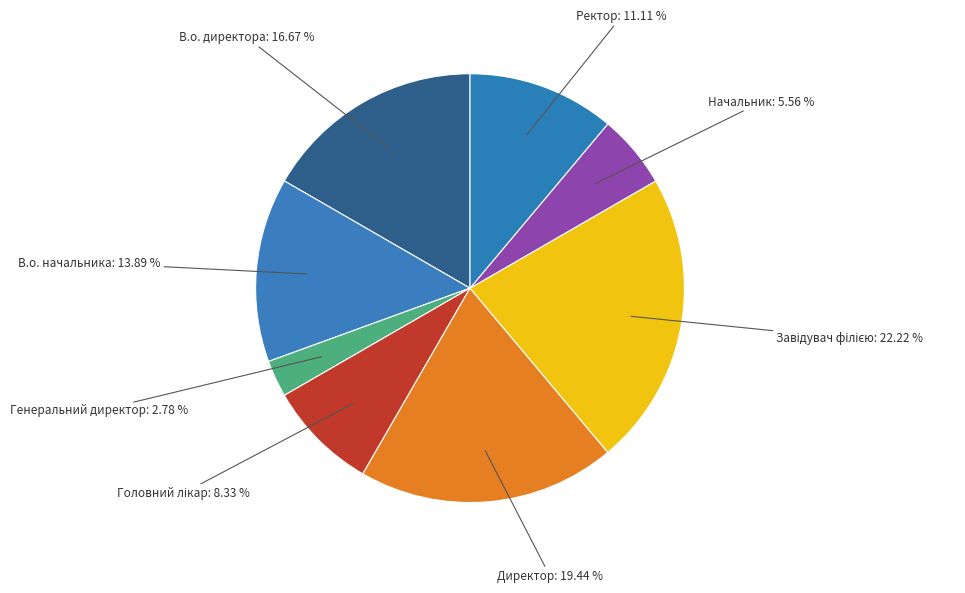

Is there a majority slice in this chart?

No